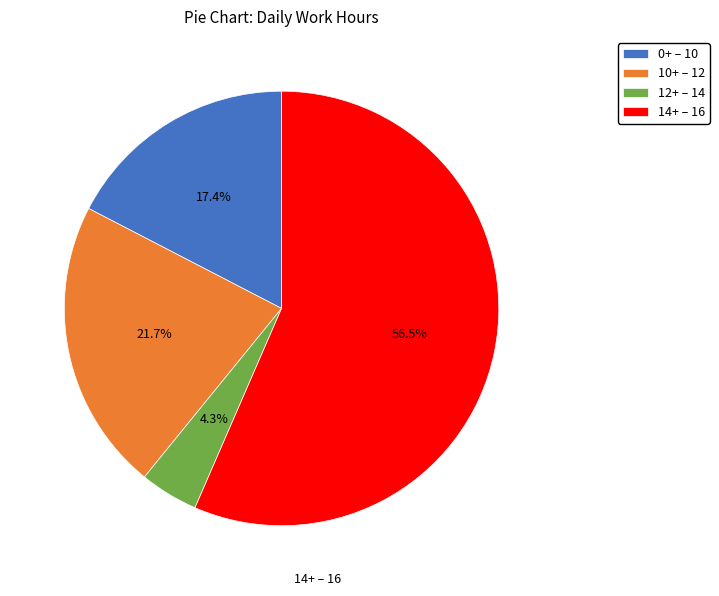

To the nearest percent, what is the average slice percentage?

25%